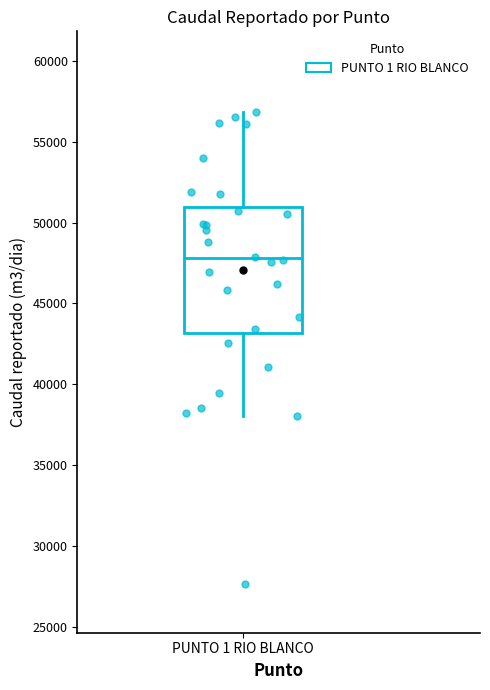

Transcribe this box plot: give where the median line is, the range the box spans, and where the two whiskers end, as read against the y-axis. The values are not printed on the chart, so give them approximately, as read against the axis.

median 48000, box 43000 to 51000, whiskers 38000 to 57000